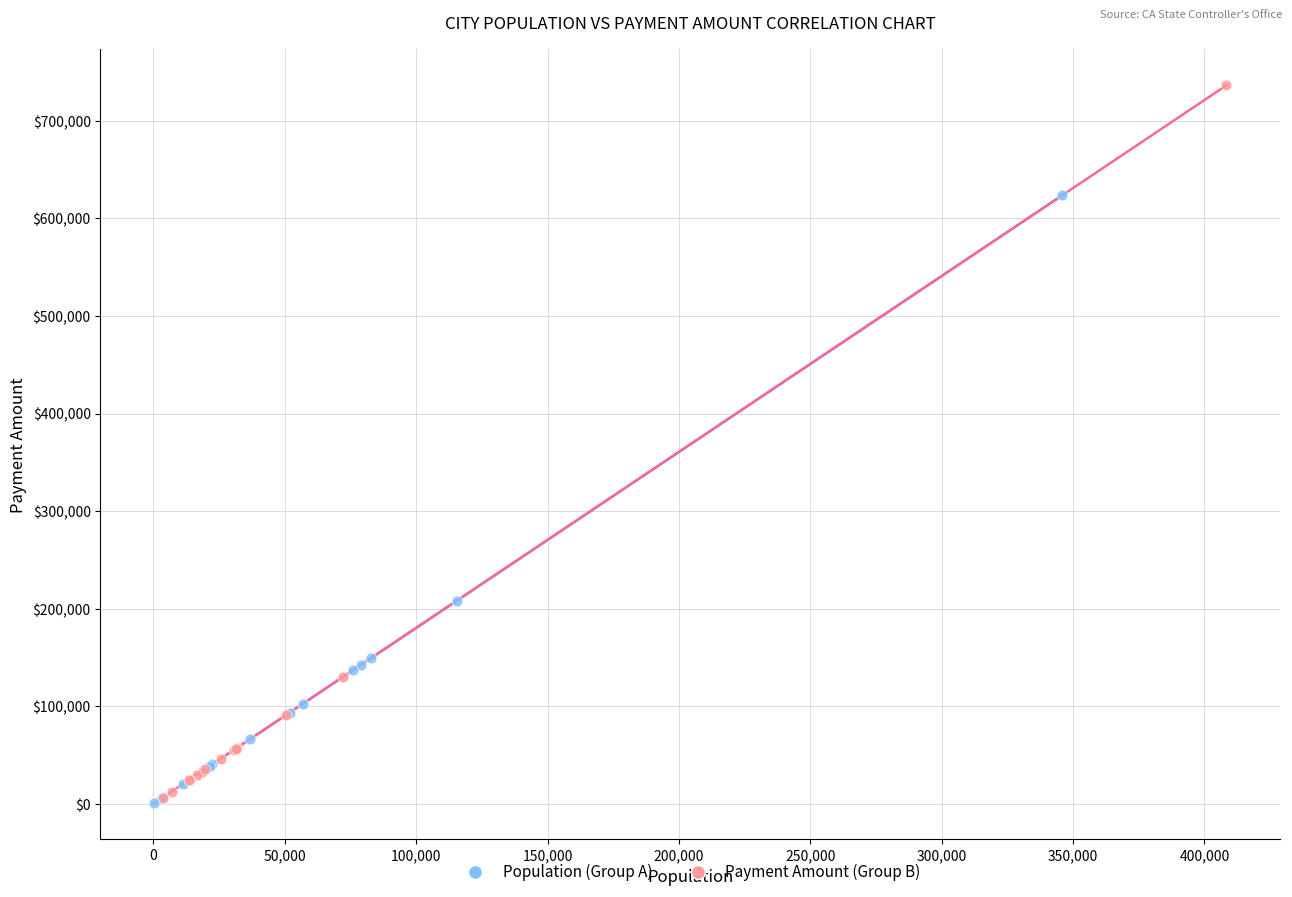

Which series reaches the maximum Y coordinate?

Payment Amount (Group B)